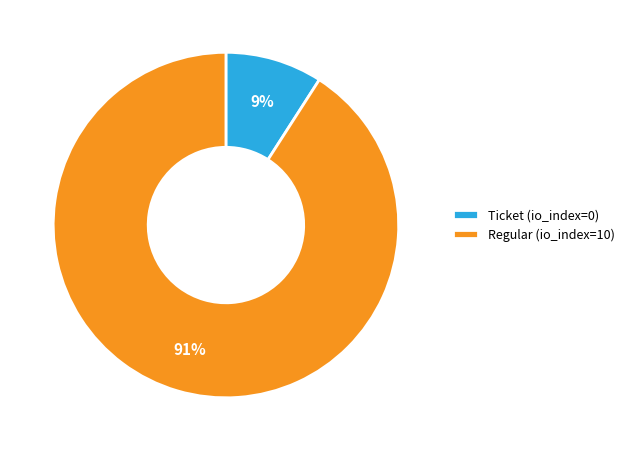

Do Ticket (io_index=0) and Regular (io_index=10) together represent more than half of the pie?

Yes